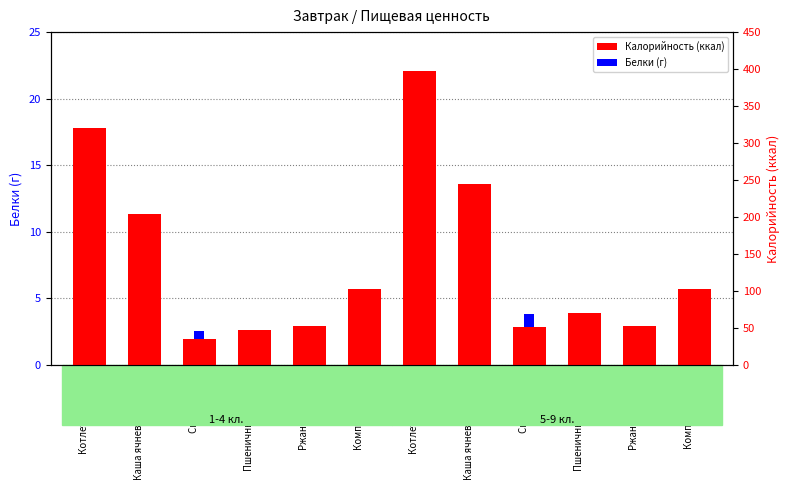

How many bars are there in each group?

2